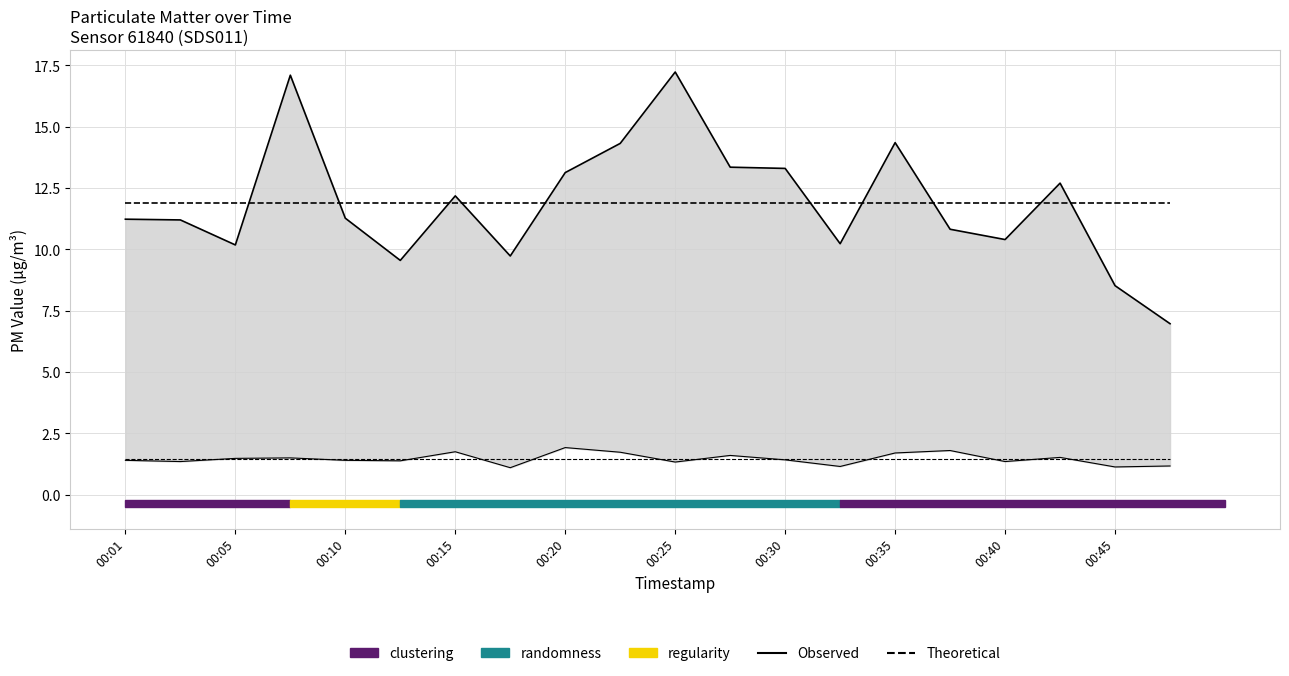

Rank the series by their maximum value, from highest to lowest.

P1 Observed, P1 Theoretical (mean), P2 Observed, P2 Theoretical (mean)